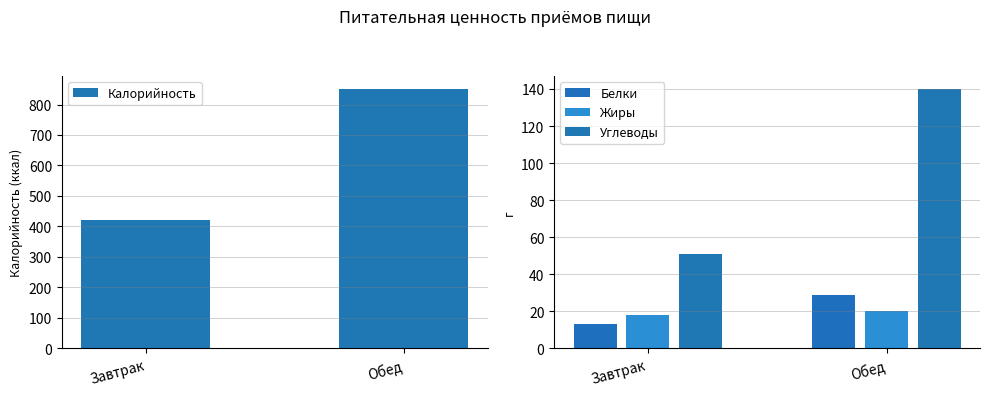

Between Завтрак and Обед, which is larger?

Обед